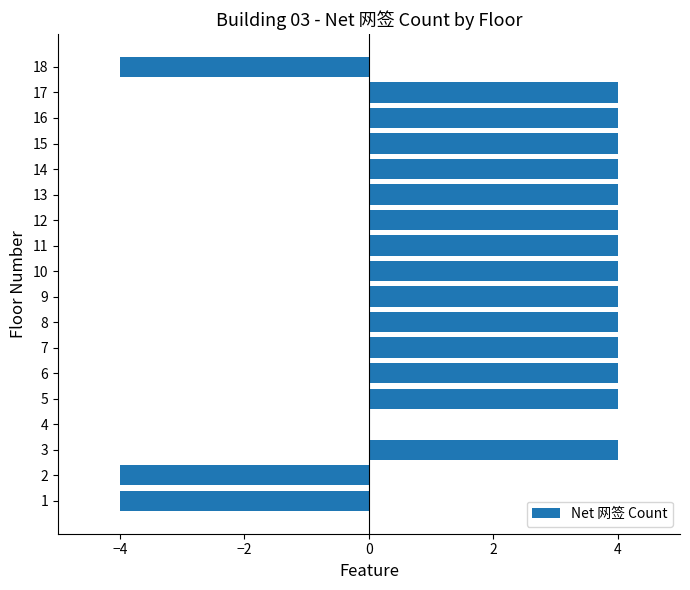

Count the number of data series in this chart.

1